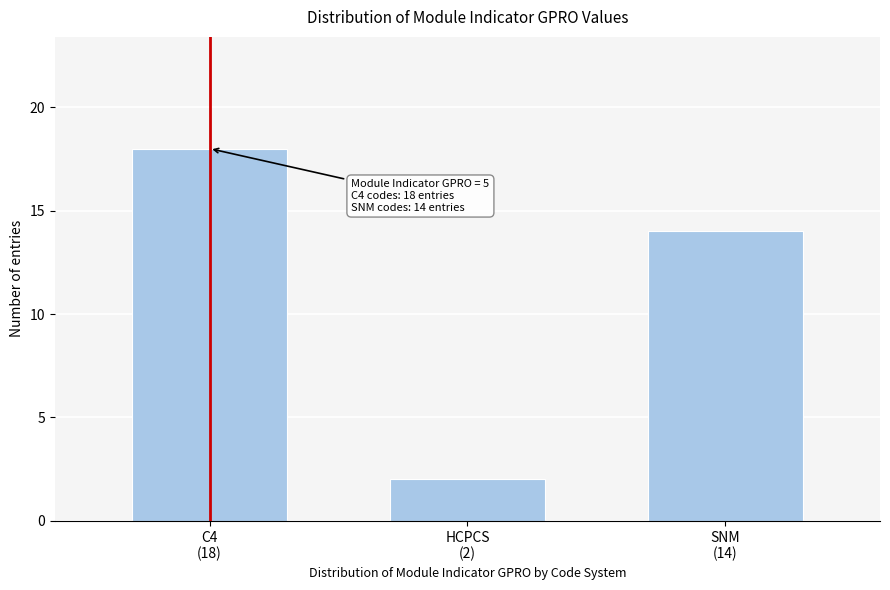

Reading left to right, transcribe all the data shown in this chart.

18	2	14